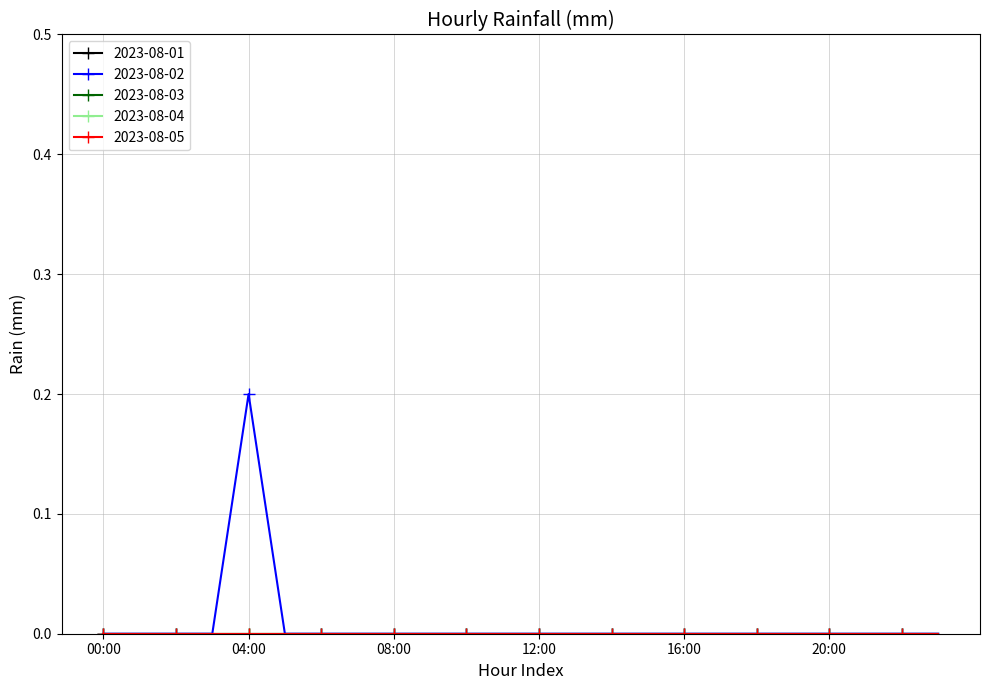

Is this an area chart (filled region under the line)?

No